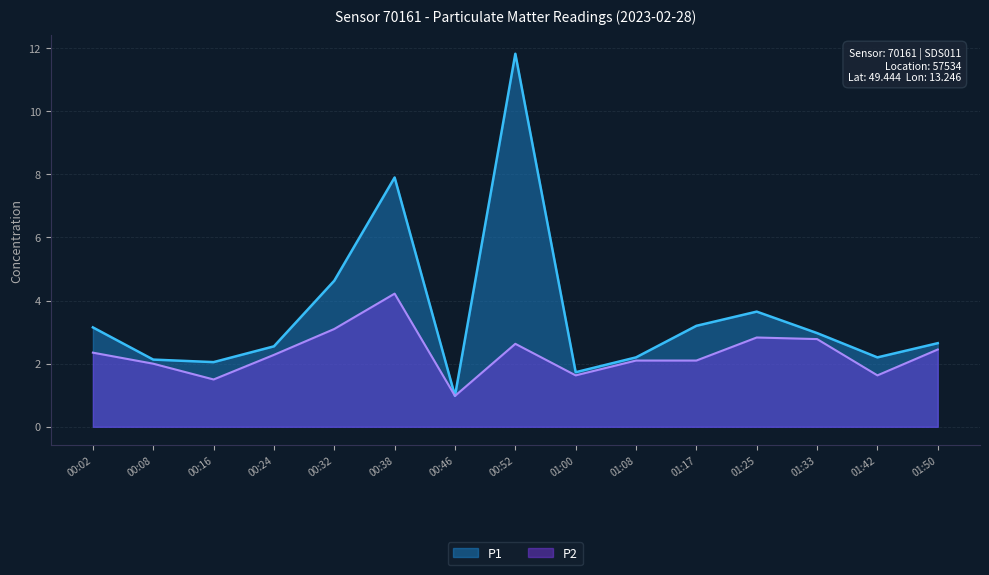

Is the value of P2 at 00:46 greater than the value of P1 at 01:08?

No